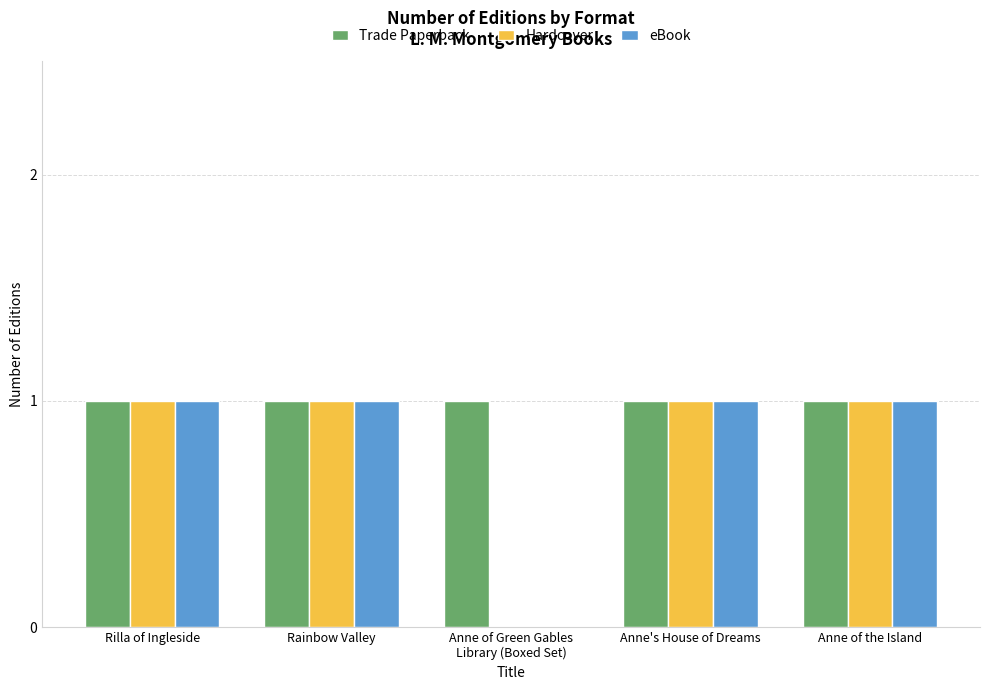

True or false: eBook has a value of 0 at Anne of Green Gables
Library (Boxed Set).

True